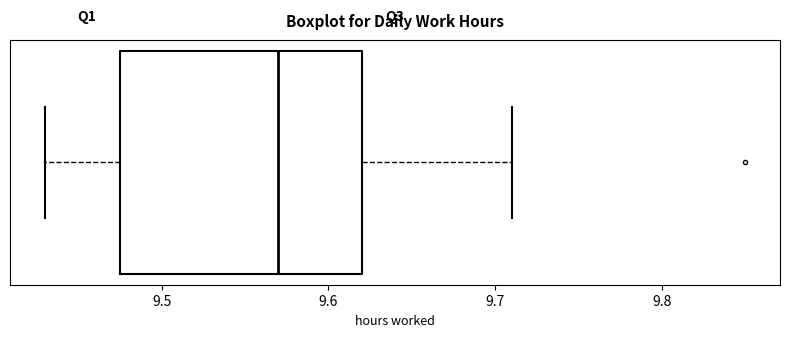

Transcribe this box plot: give where the median line is, the range the box spans, and where the two whiskers end, as read against the x-axis. The values are not printed on the chart, so give them approximately, as read against the axis.

median 9.57, box 9.48 to 9.62, whiskers 9.43 to 9.71